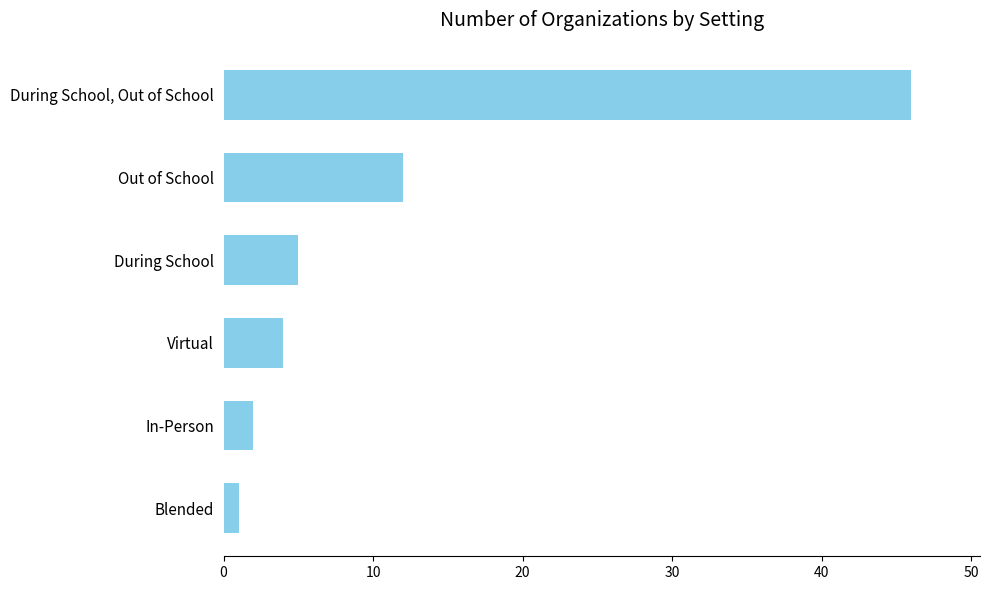

What is the label of the 5th bar from the bottom?

Out of School